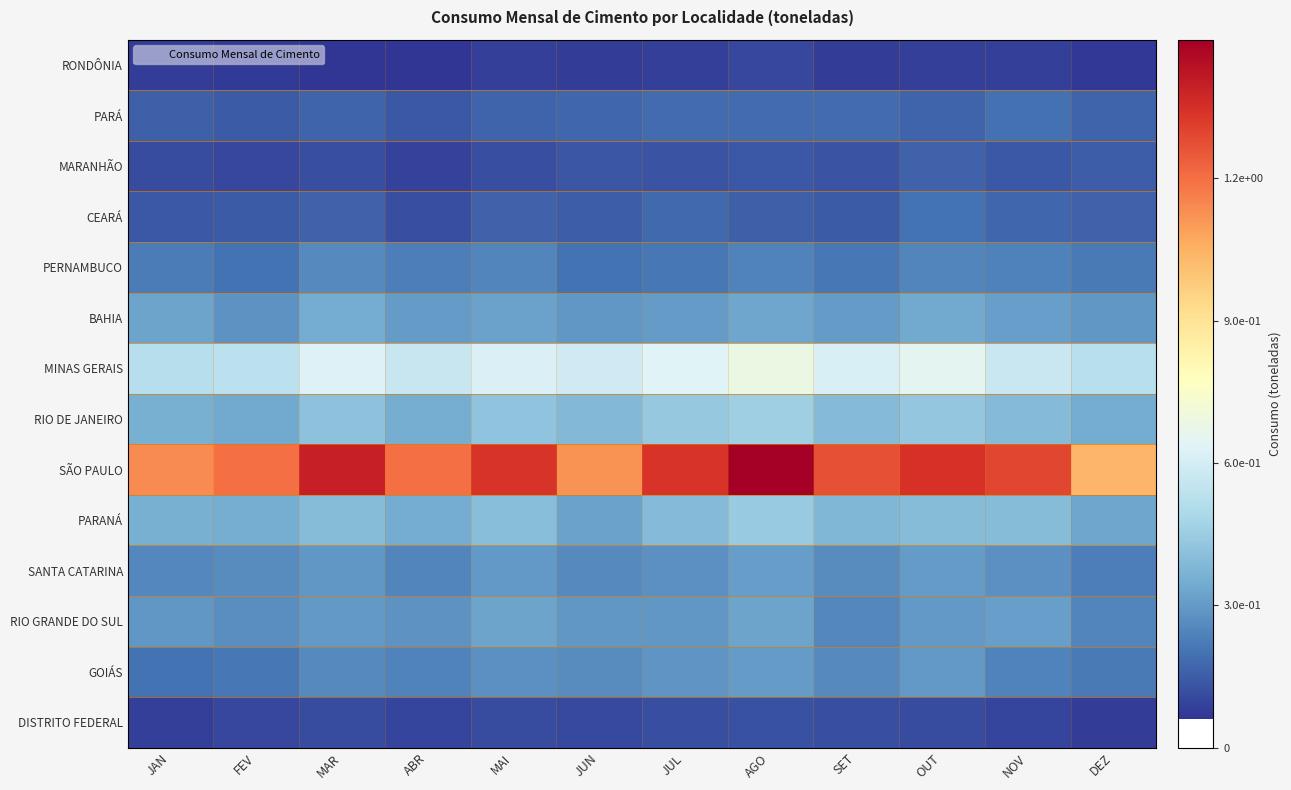

Which series has the largest total across all categories?

SÃO PAULO